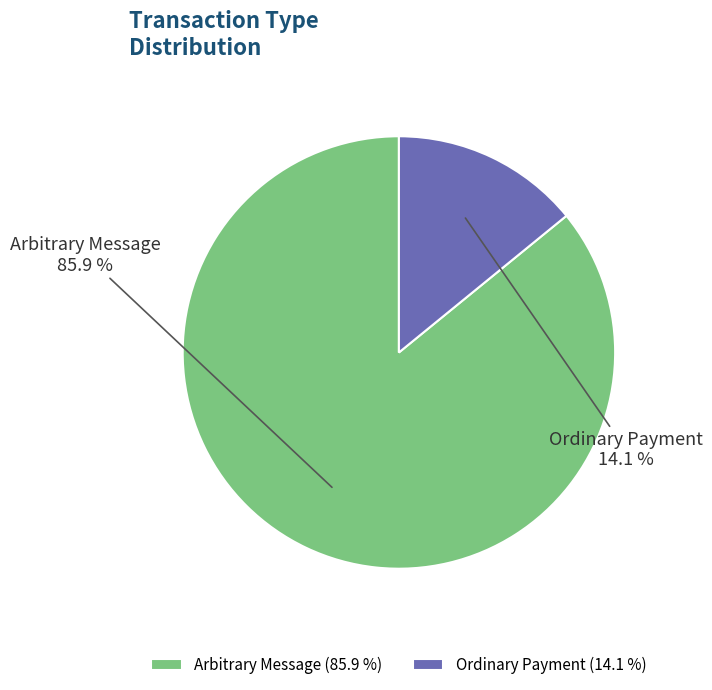

Does Ordinary Payment represent more than half of the total?

No